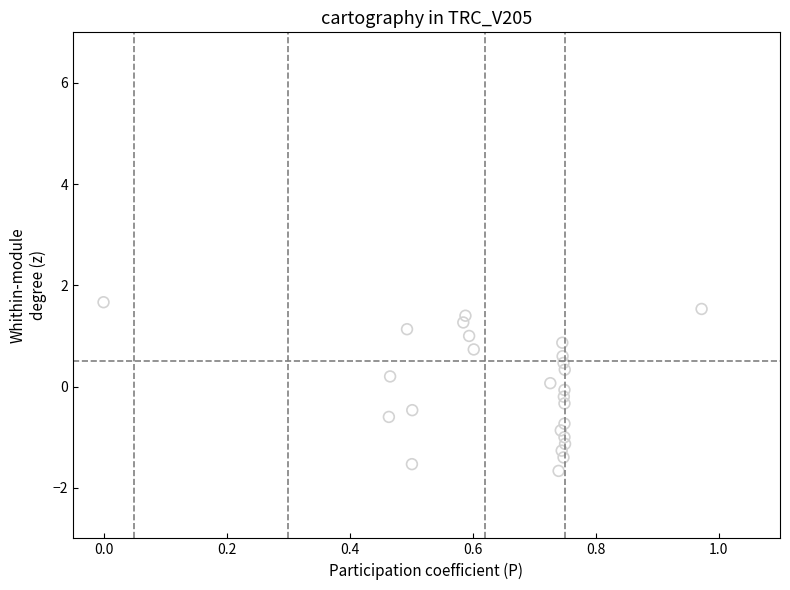

What is the range of X values (max minus min)?

1.0